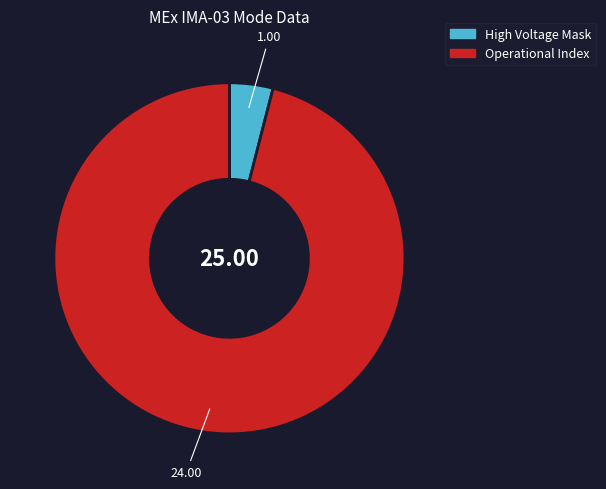

How many slices are in this pie chart?

2